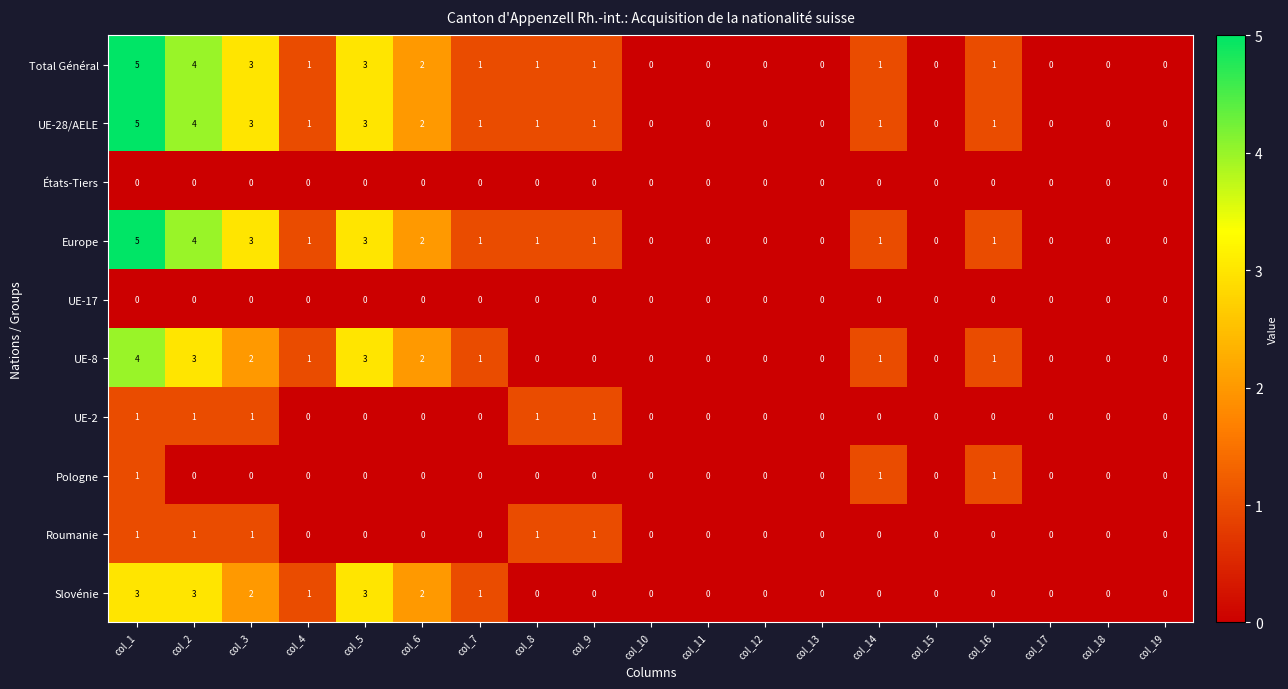

At which category is the sum across all series the highest?

col_1